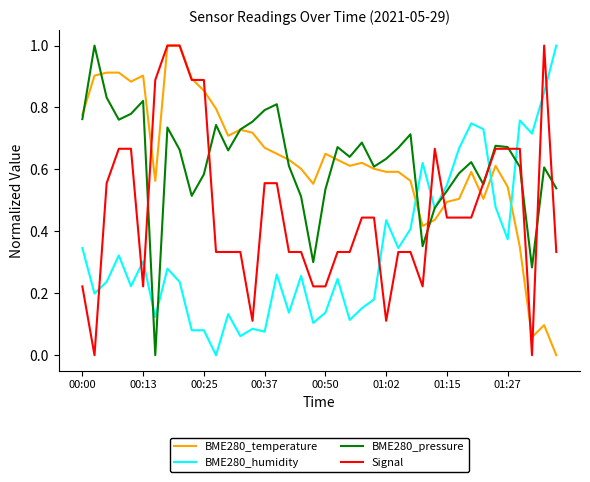

What is the highest value of the BME280_temperature series?

1.0